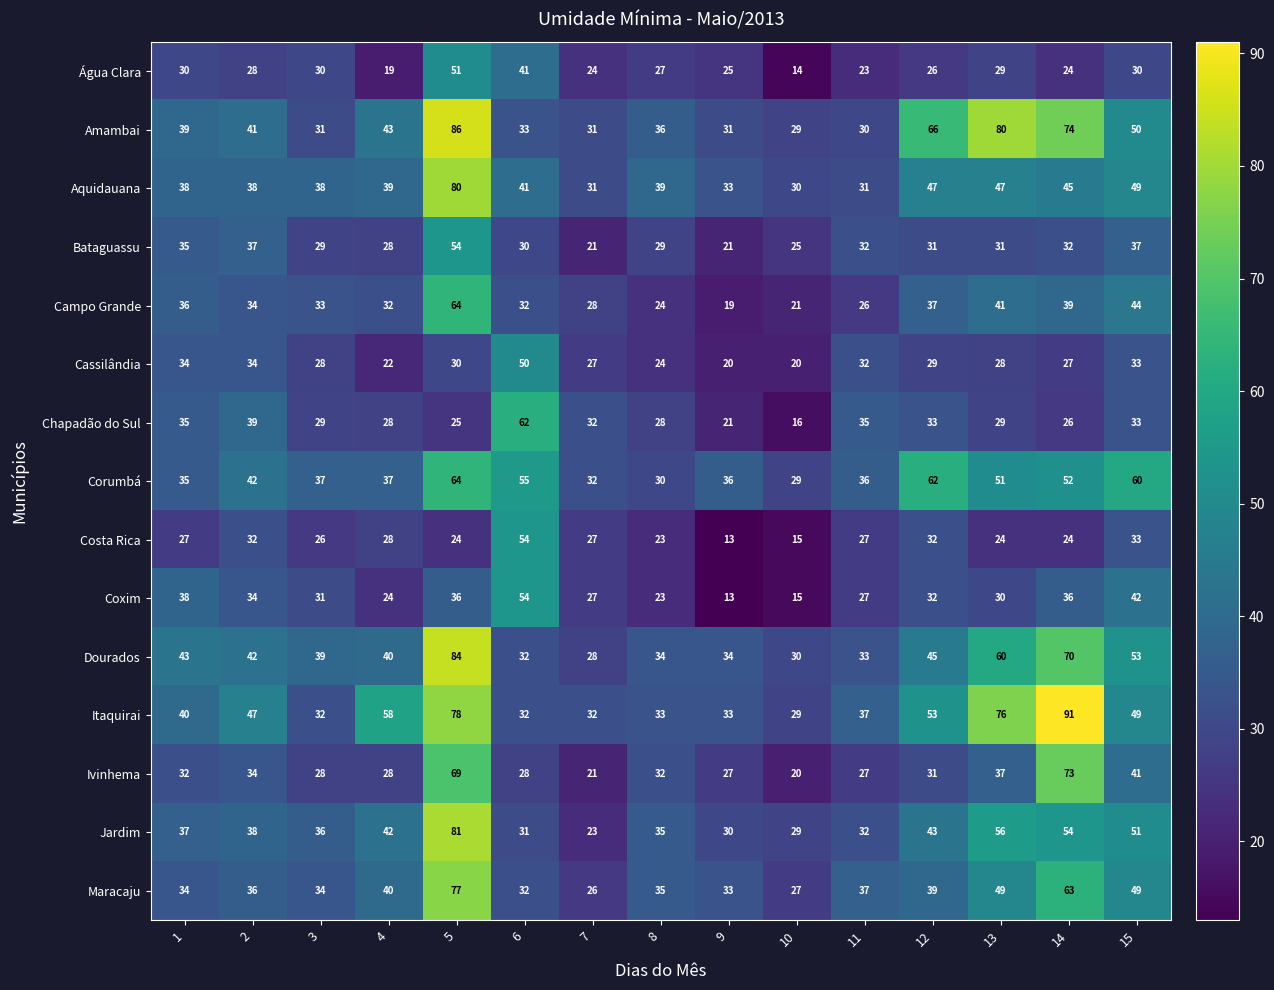

What is the total value across all series at 5?

903